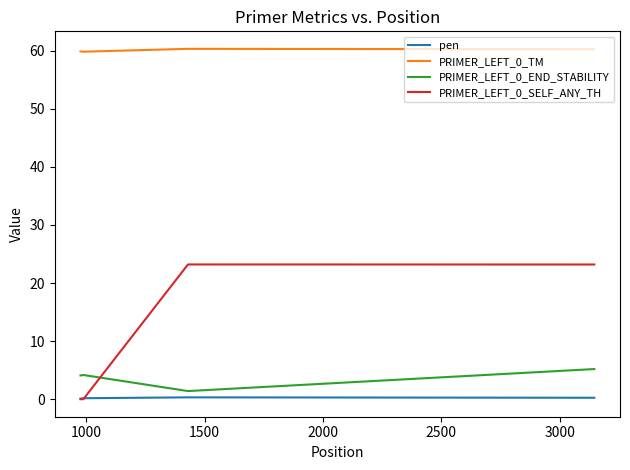

List the series in order of their peak value, lowest first.

pen, PRIMER_LEFT_0_END_STABILITY, PRIMER_LEFT_0_SELF_ANY_TH, PRIMER_LEFT_0_TM